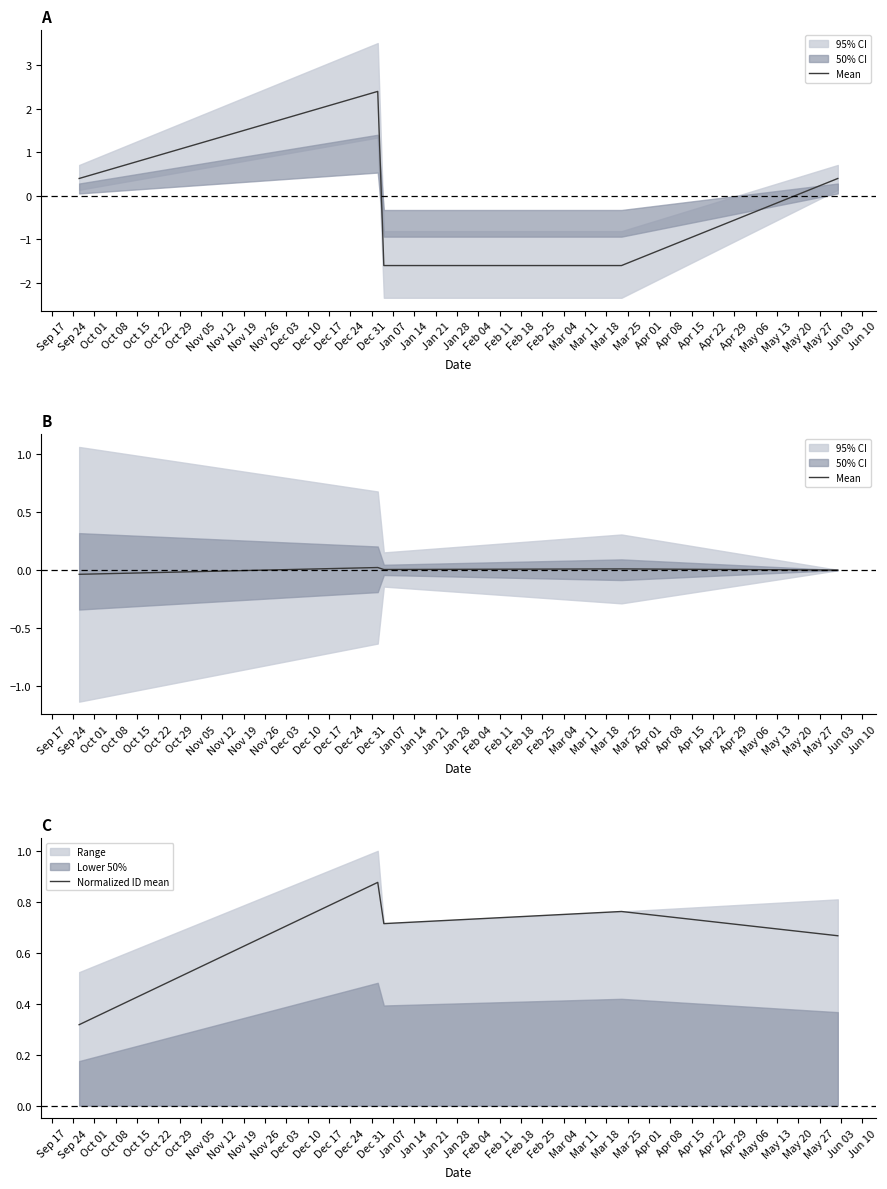

In Normalized ID mean, how many points are lower than both neighbors (excluding endpoints)?

1